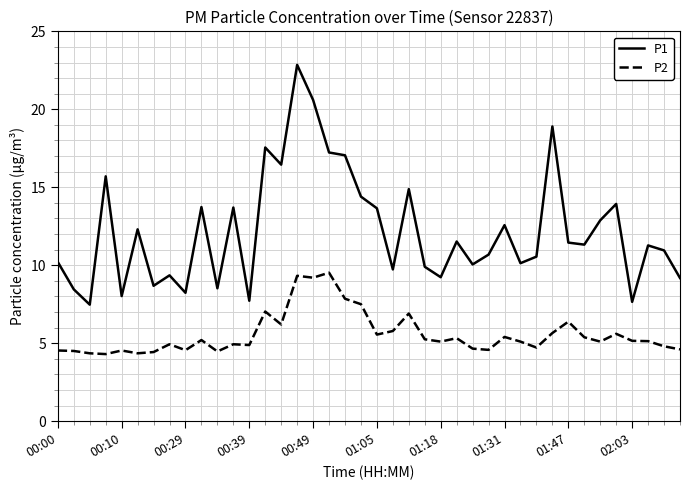

List the series in order of their overall mean, highest first.

P1, P2